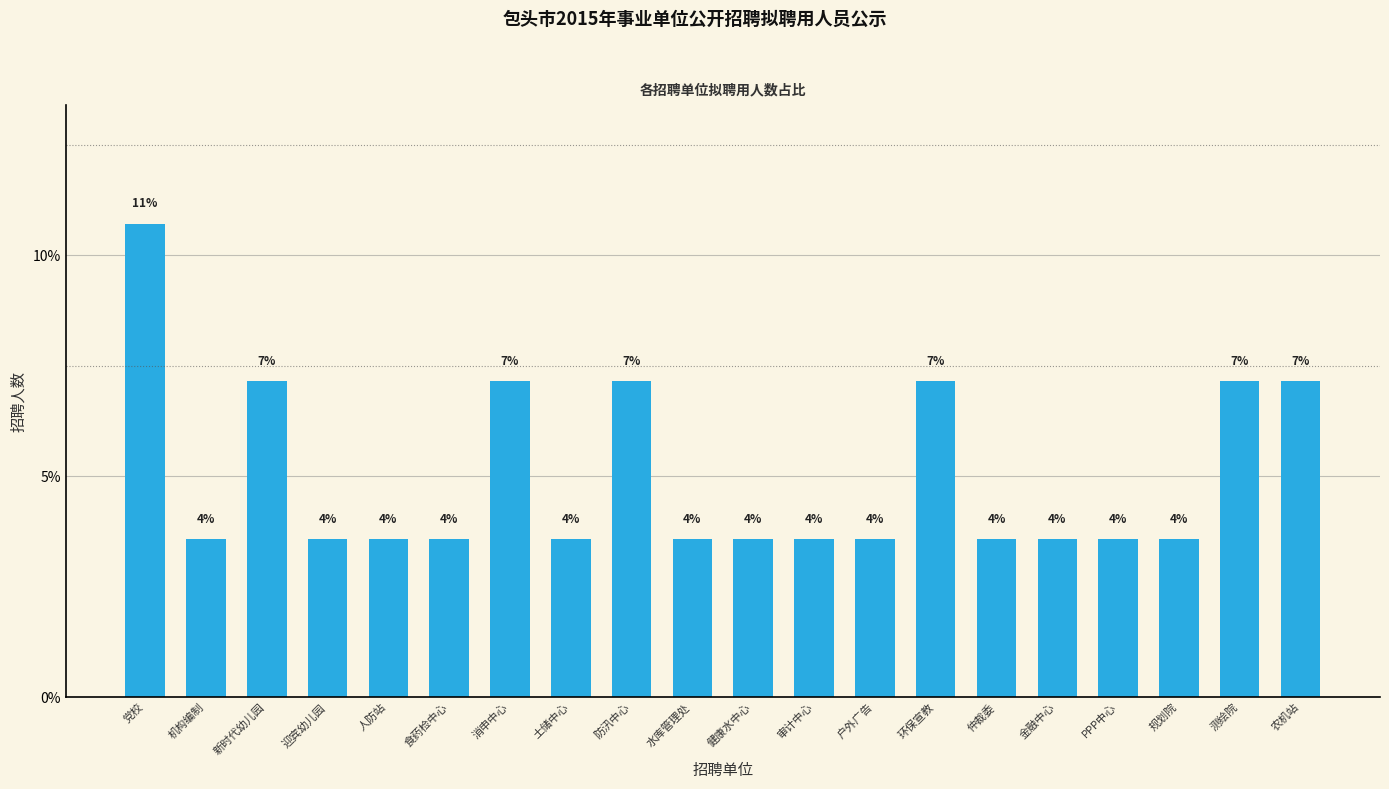

Reading right to left, transcribe all the data shown in this chart.

7.1	7.1	3.6	3.6	3.6	3.6	7.1	3.6	3.6	3.6	3.6	7.1	3.6	7.1	3.6	3.6	3.6	7.1	3.6	10.7